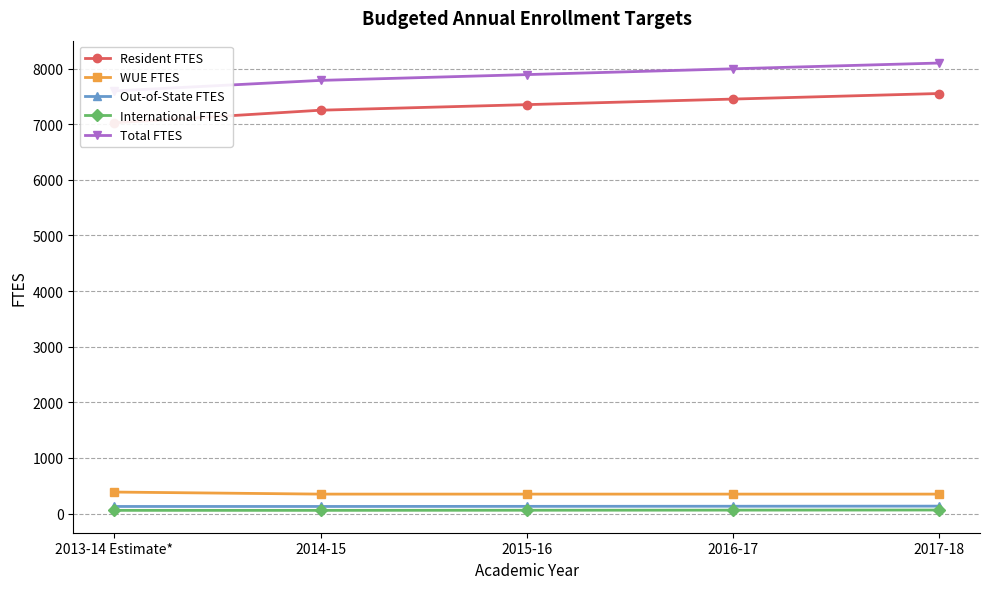

Rank the categories by International FTES value from highest to lowest.

2017-18, 2016-17, 2015-16, 2013-14 Estimate*, 2014-15